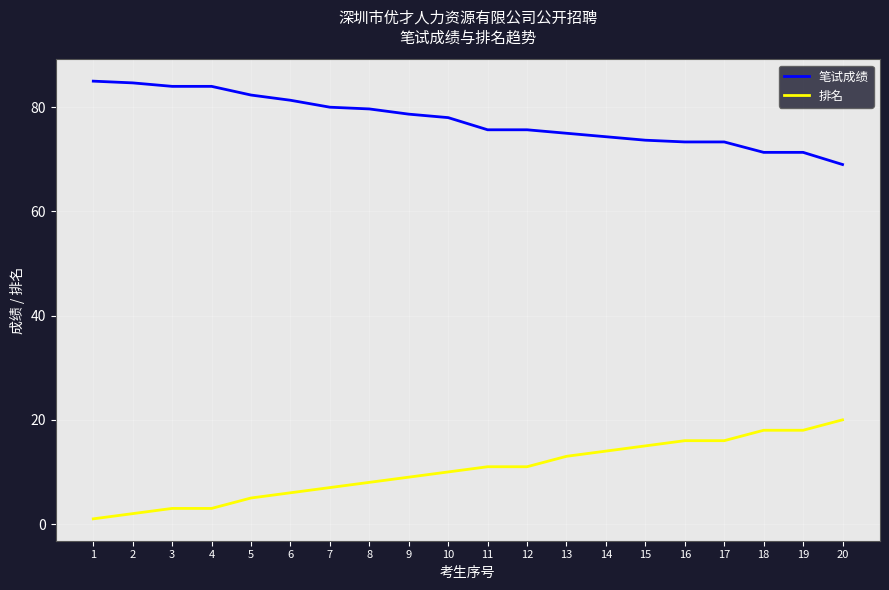

The 笔试成绩 series shows 85.0 at 1. True or false?

True